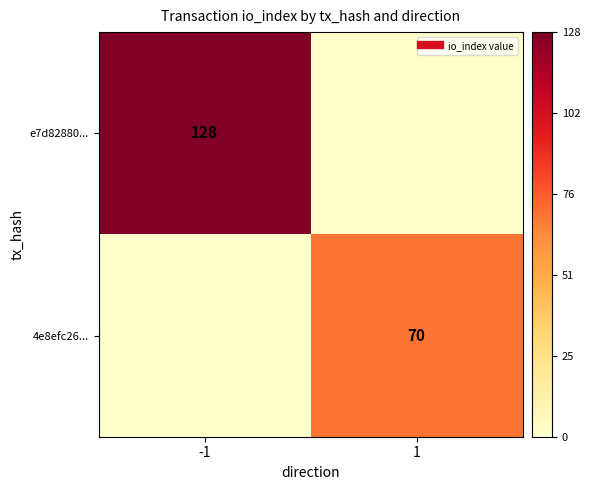

How many series are shown in this chart?

2